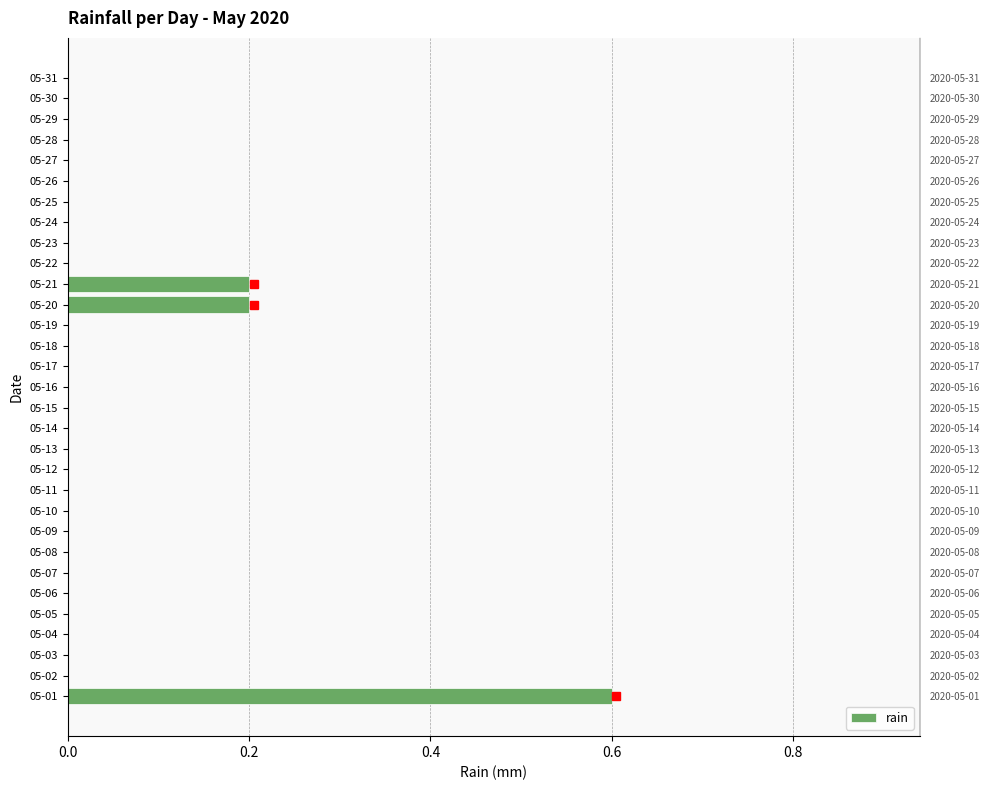

Where is the data nearest to the value 0?

05-02